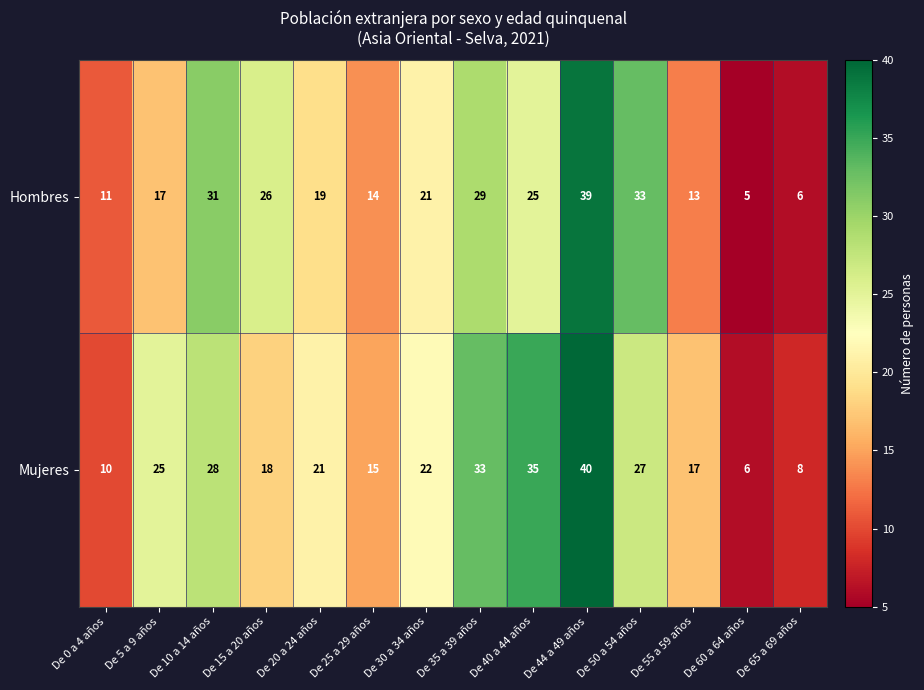

How many data points in Mujeres are less than 22?

7